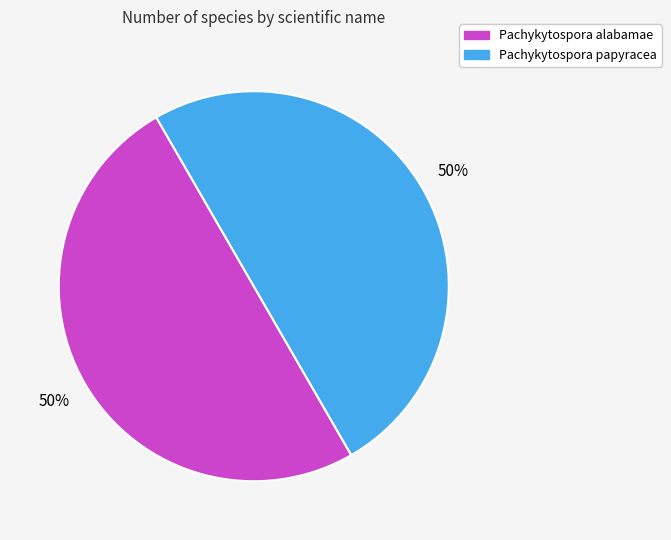

To the nearest percent, what is the average slice percentage?

50%